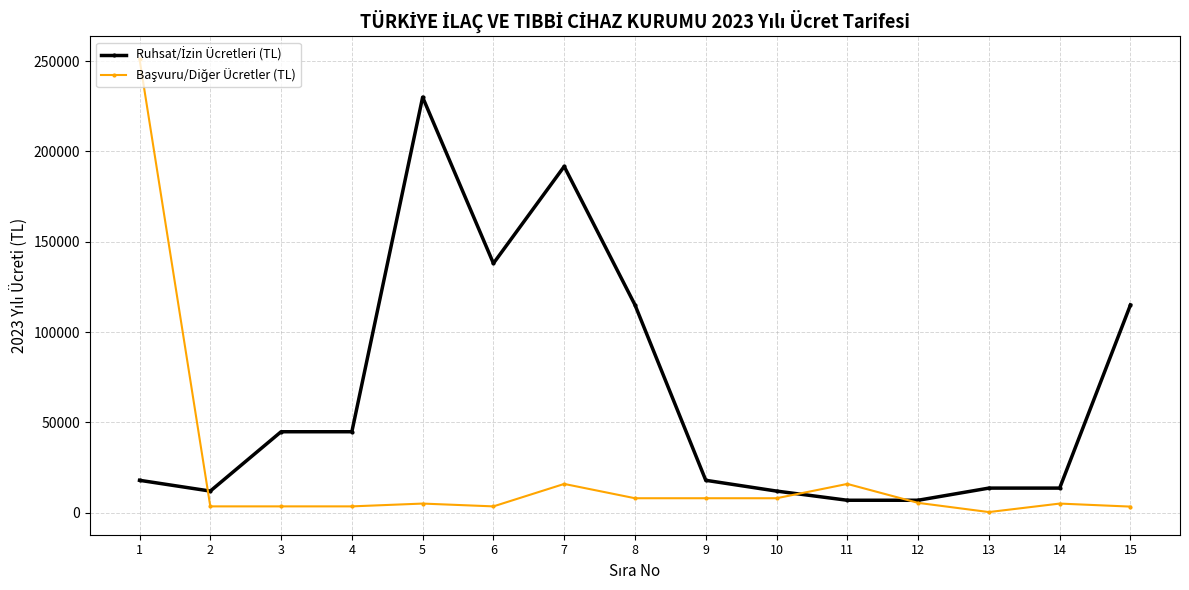

What is the total value across all series at 9?

25893.3